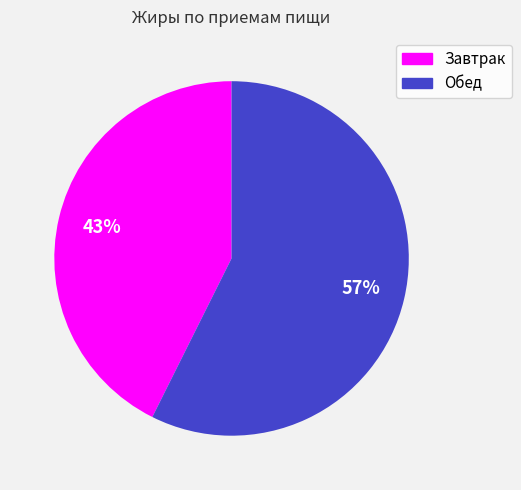

To the nearest percent, what is the average slice percentage?

50%